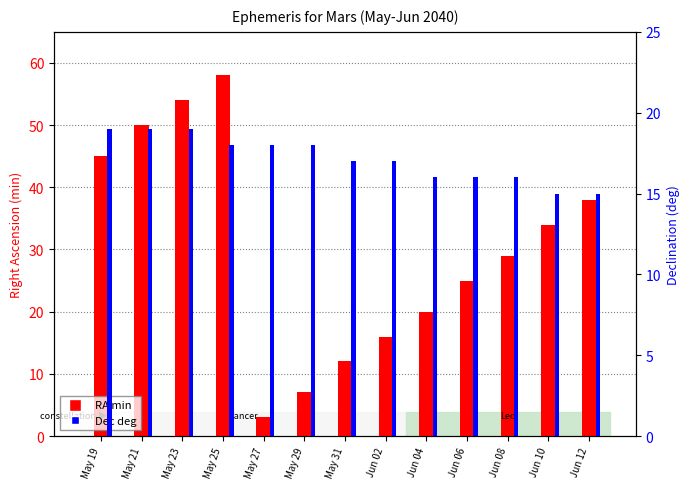

How many data points does each series have?

13